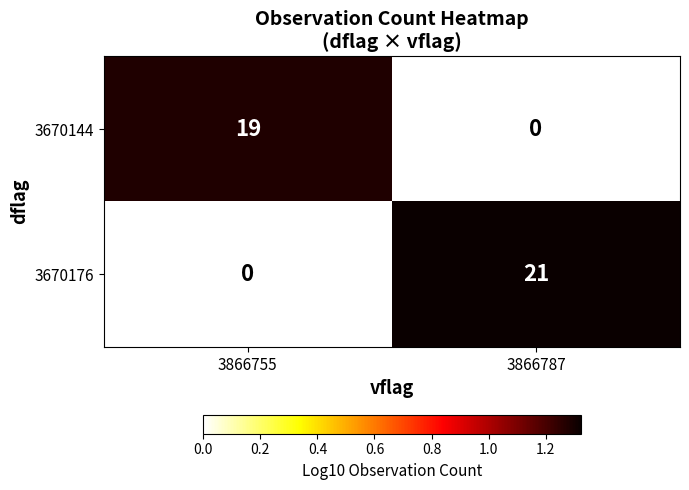

The value of 3670144 at 3866787 is 0. True or false?

True